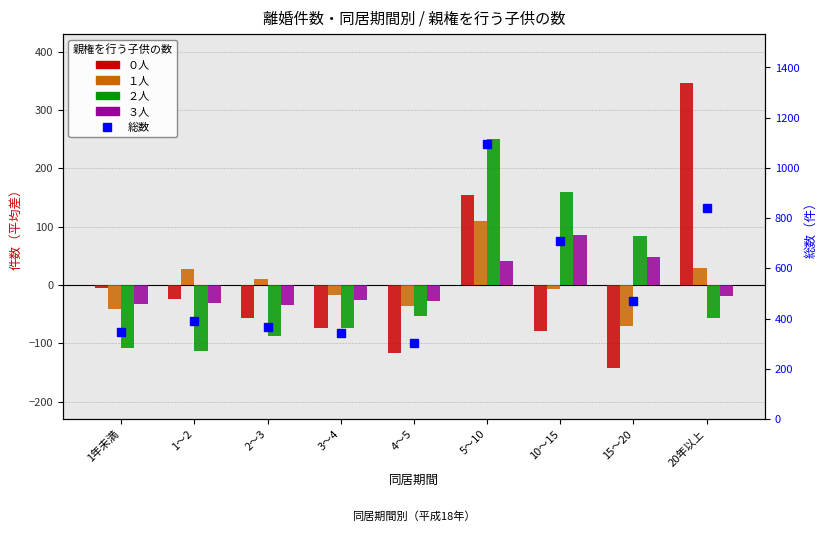

What is the sum of all 総数 values?

4864.0